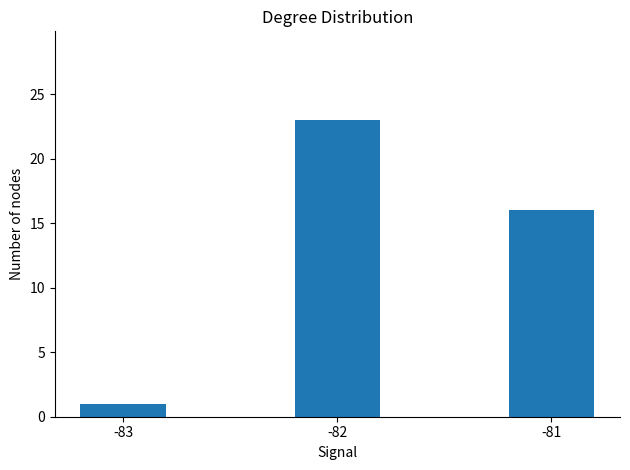

Are the bars horizontal?

No